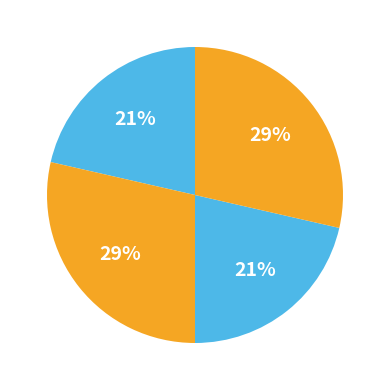

How many slices are in this pie chart?

4